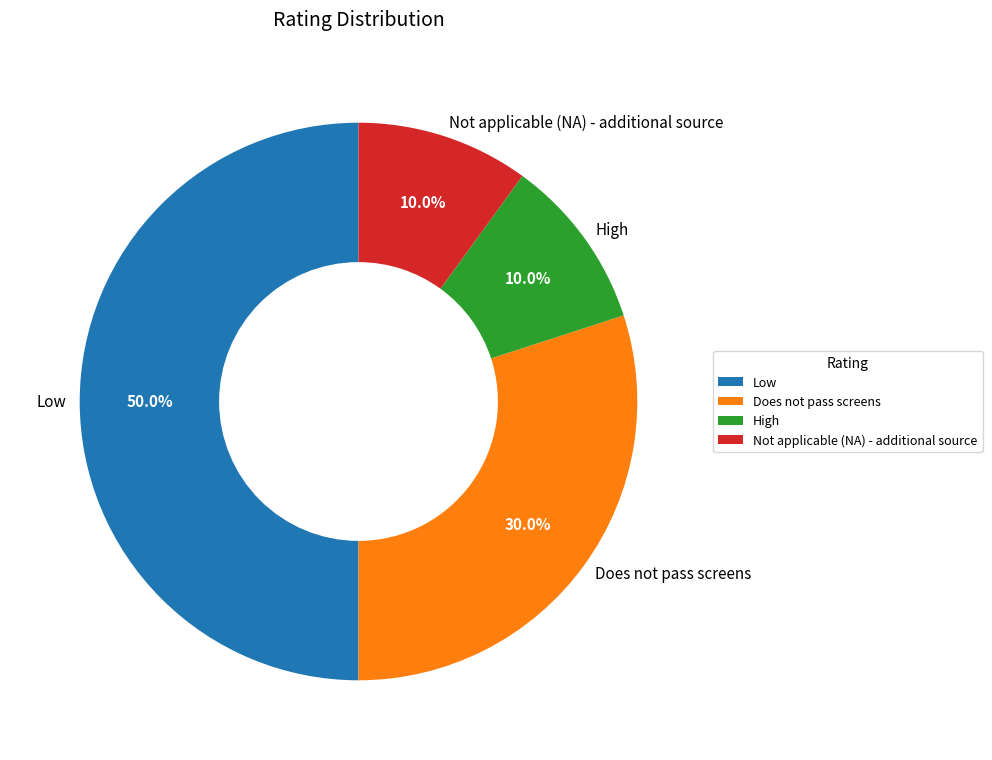

How many slices are in this pie chart?

4